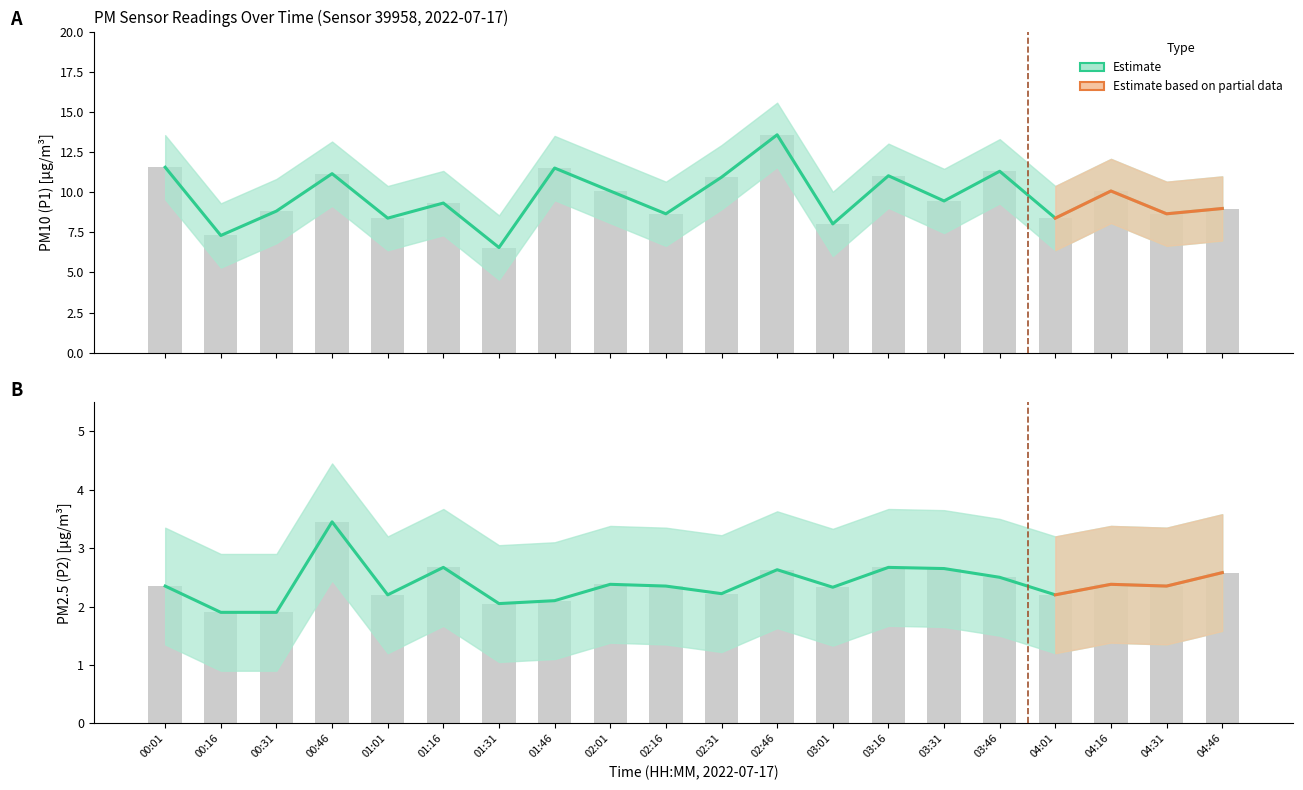

Are the bars horizontal?

No